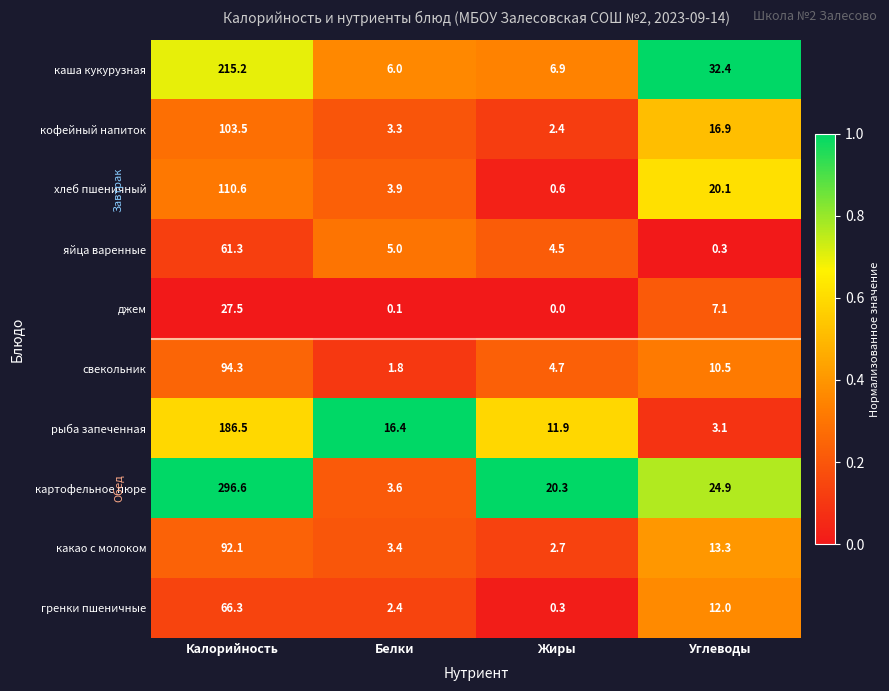

At how many categories does at least one series exceed 0?

4